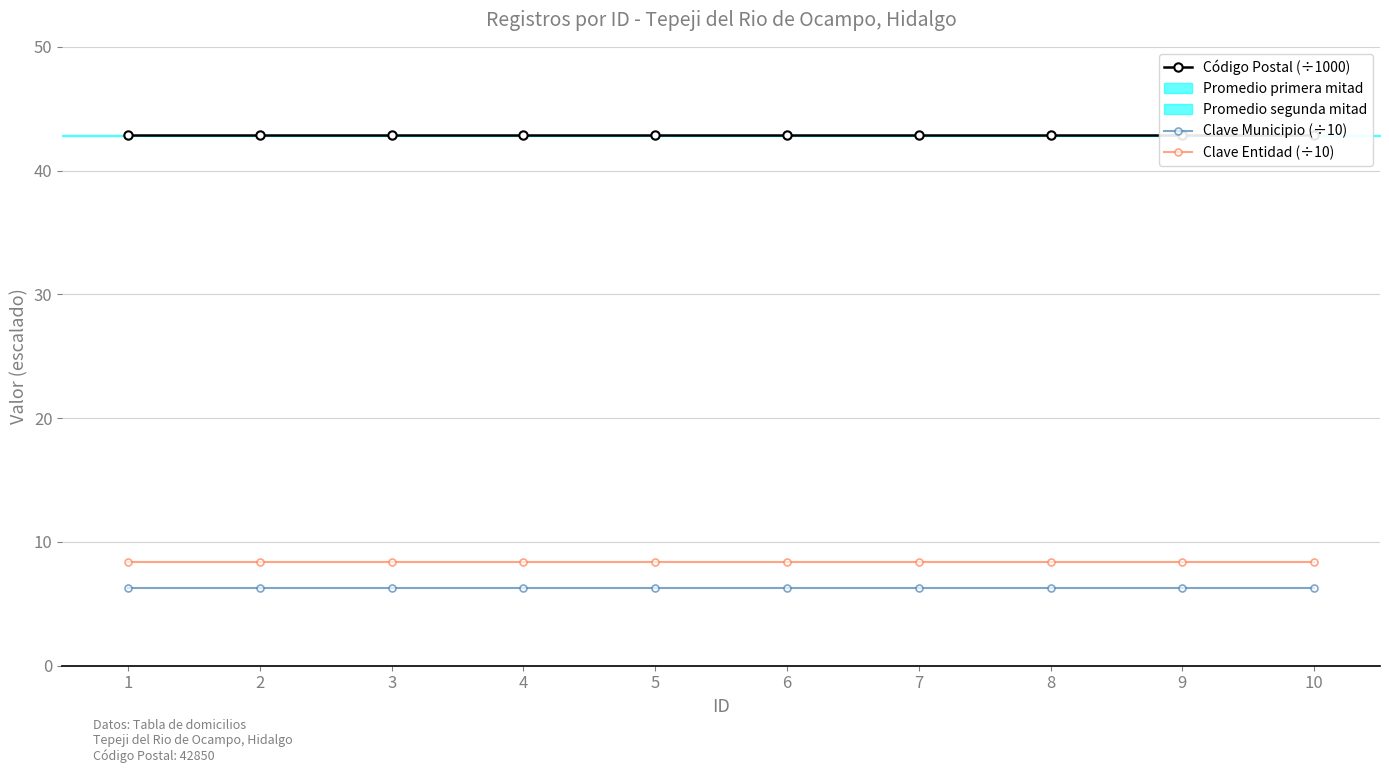

What is the lowest value of the Clave Entidad (÷10) series?

8.4